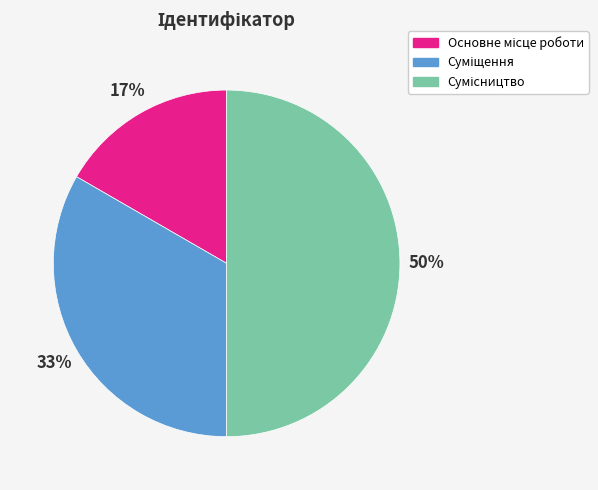

To the nearest percent, what is the difference between the largest and smallest slice percentages?

33%